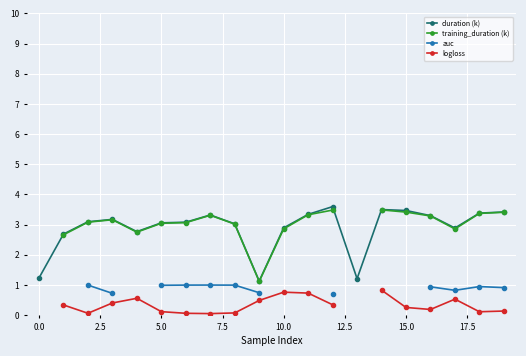

The duration (k) series shows 1.2 at 0.0. True or false?

True